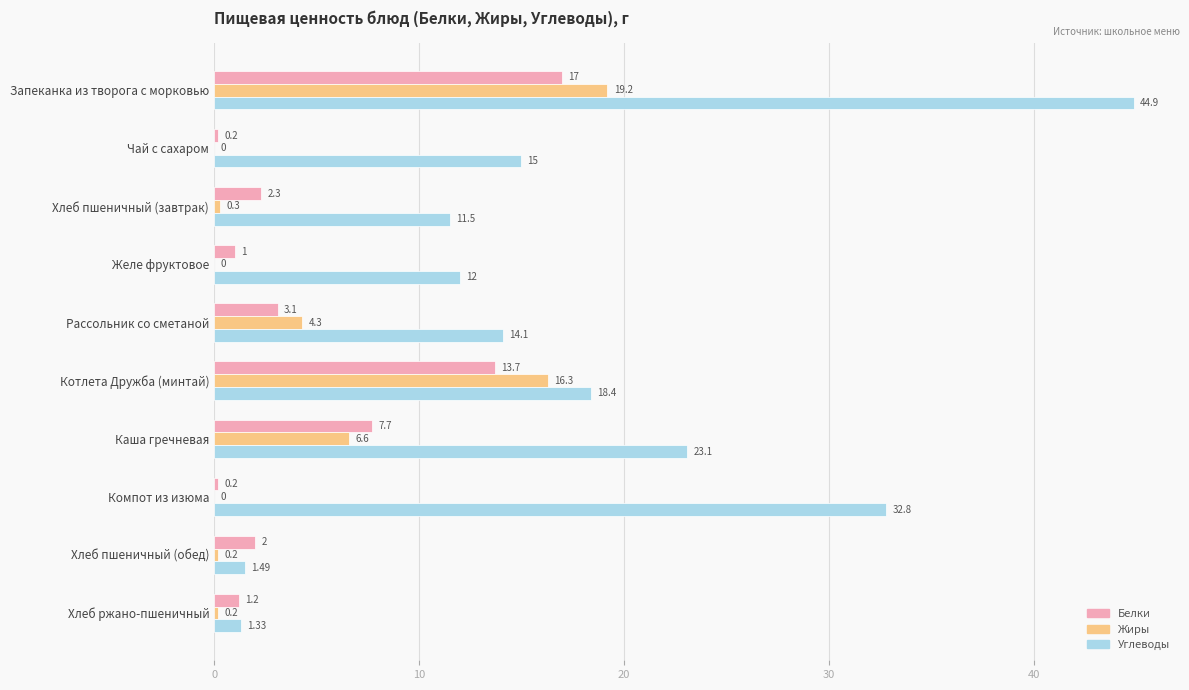

At which category is the sum across all series the highest?

Запеканка из творога с морковью